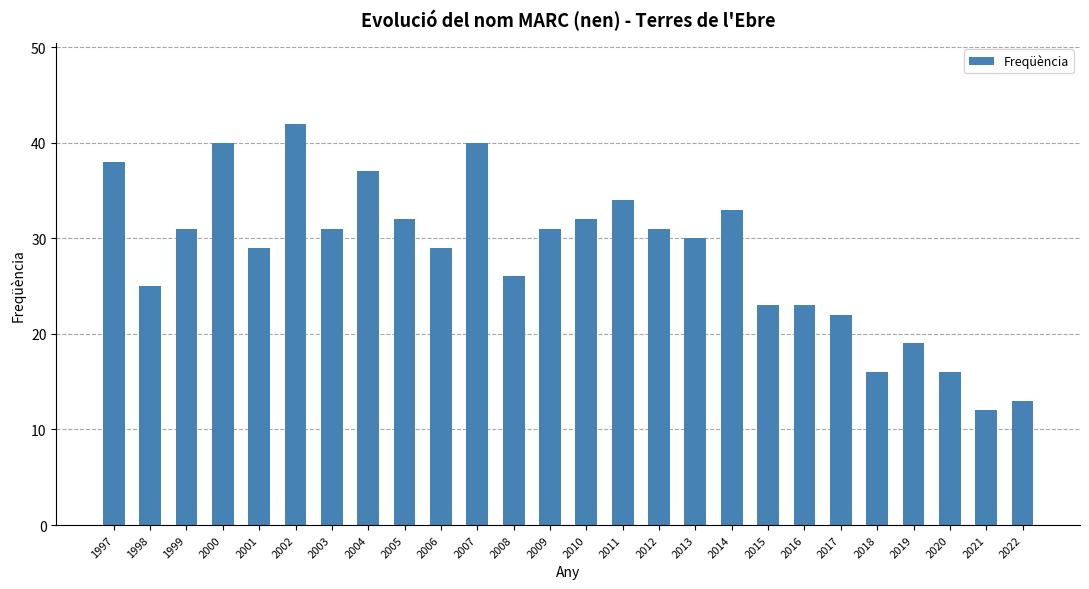

The chart shows a value of 23 at 2015. True or false?

True